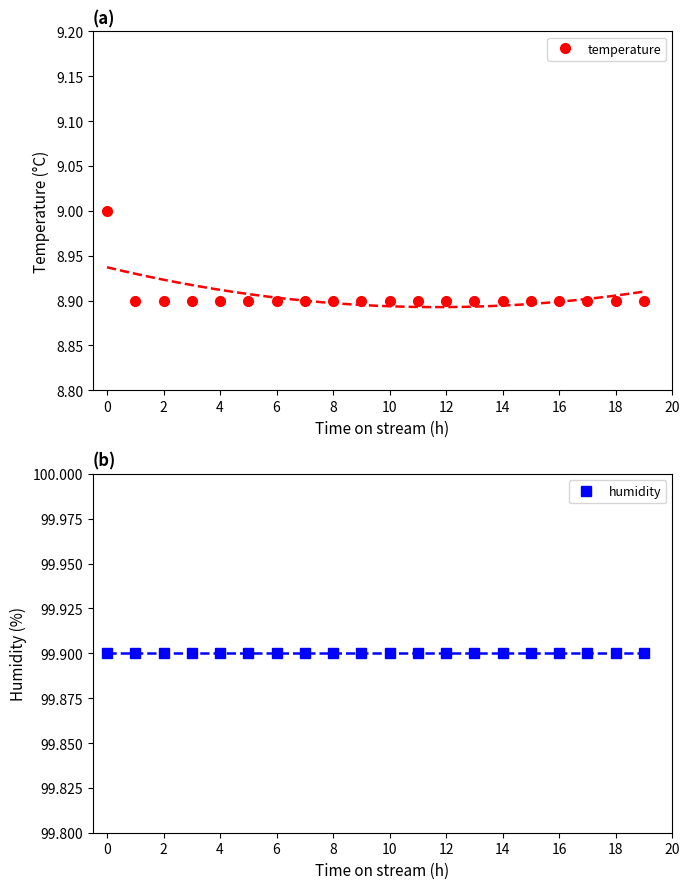

What is the value of the humidity point at the 15th from the left?

99.9